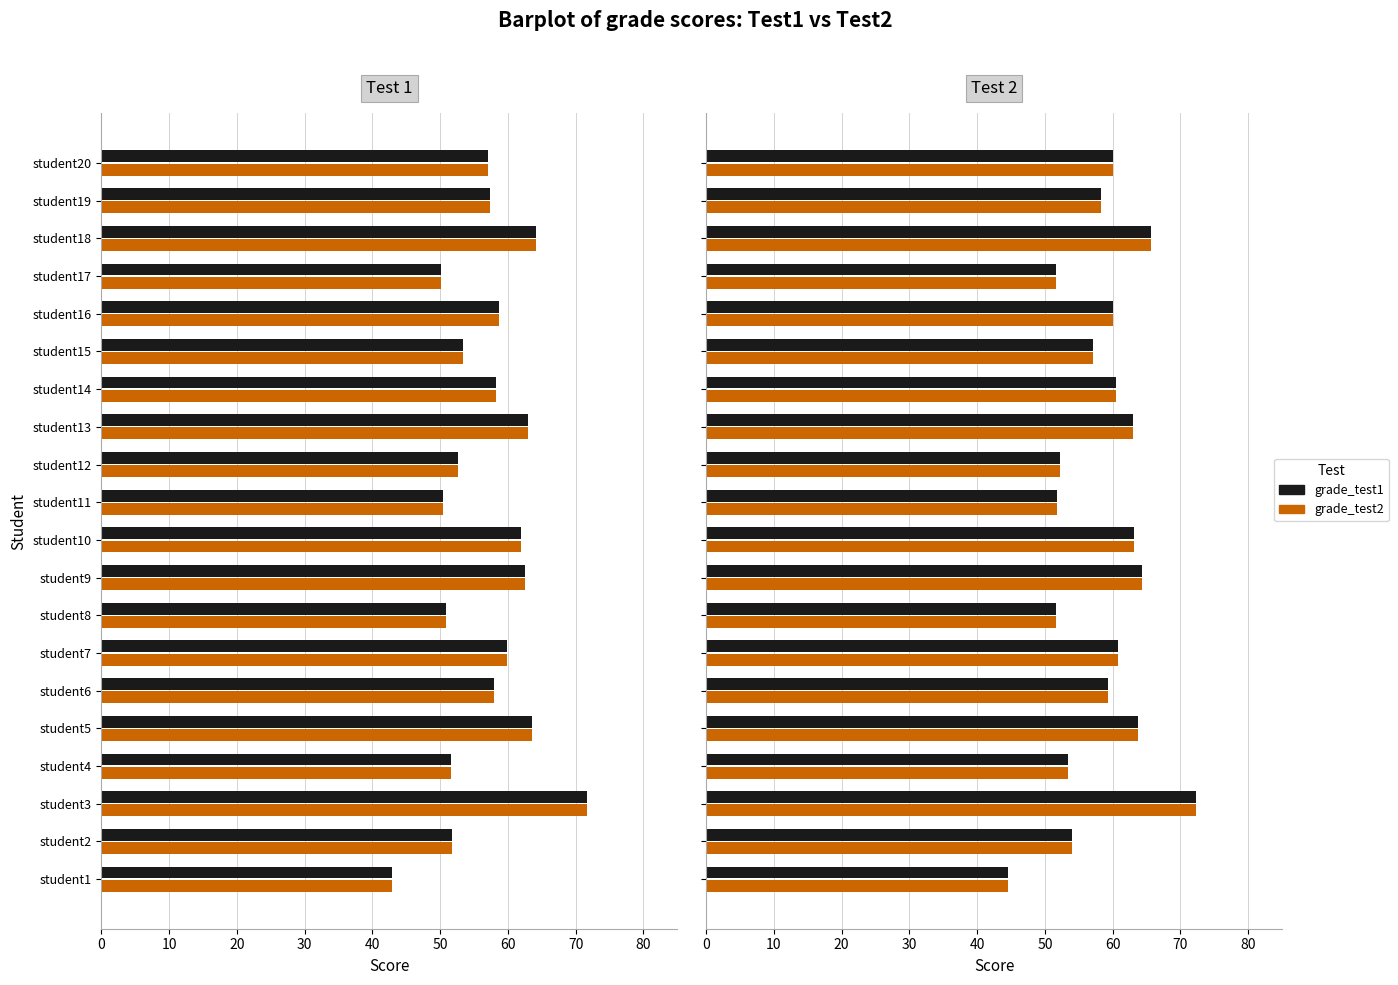

Which series changed the most between student9 and student16?

grade_test1